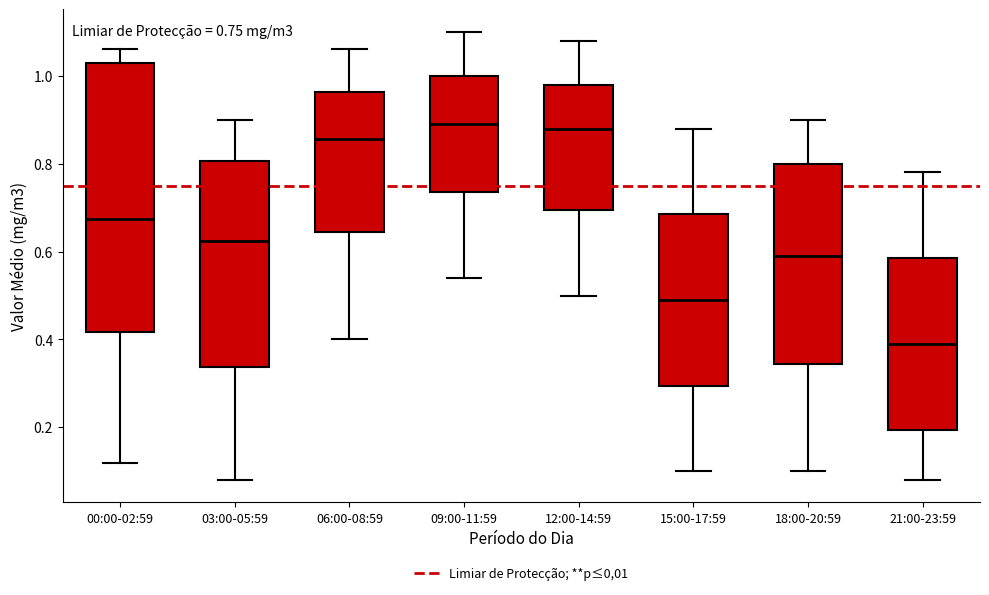

Which box's median line is the lowest?

21:00-23:59